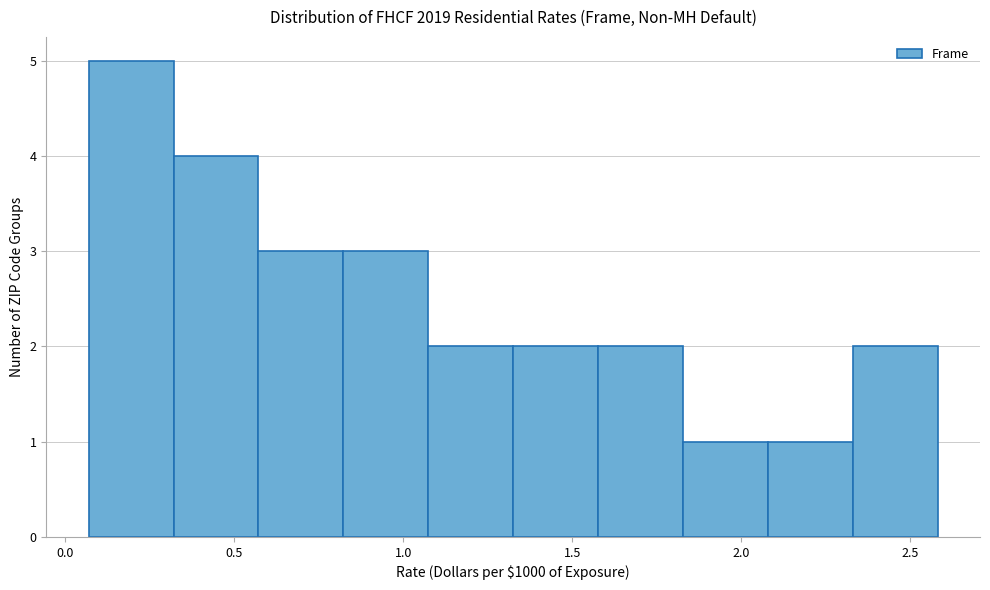

Which range on the x-axis has the tallest bar?

0.05 to 0.30